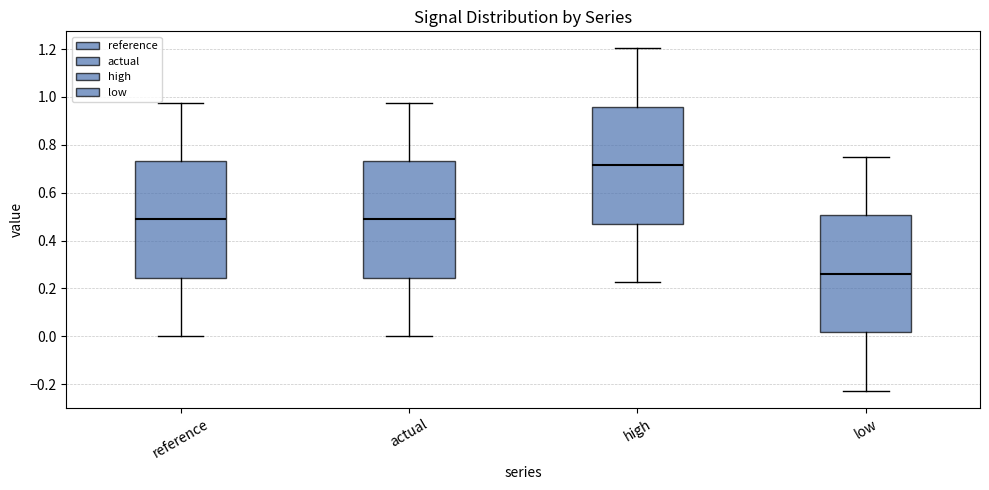

Reading left to right, transcribe this box plot: for each box, give where its median line is, the range the box spans, and where its two whiskers end, as read against the y-axis. The values are not printed on the chart, so give them approximately, as read against the axis.

reference: median 0.48, box 0.24 to 0.74, whiskers 0.00 to 0.98
actual: median 0.48, box 0.24 to 0.74, whiskers 0.00 to 0.98
high: median 0.72, box 0.48 to 0.96, whiskers 0.22 to 1.20
low: median 0.26, box 0.02 to 0.50, whiskers -0.22 to 0.76